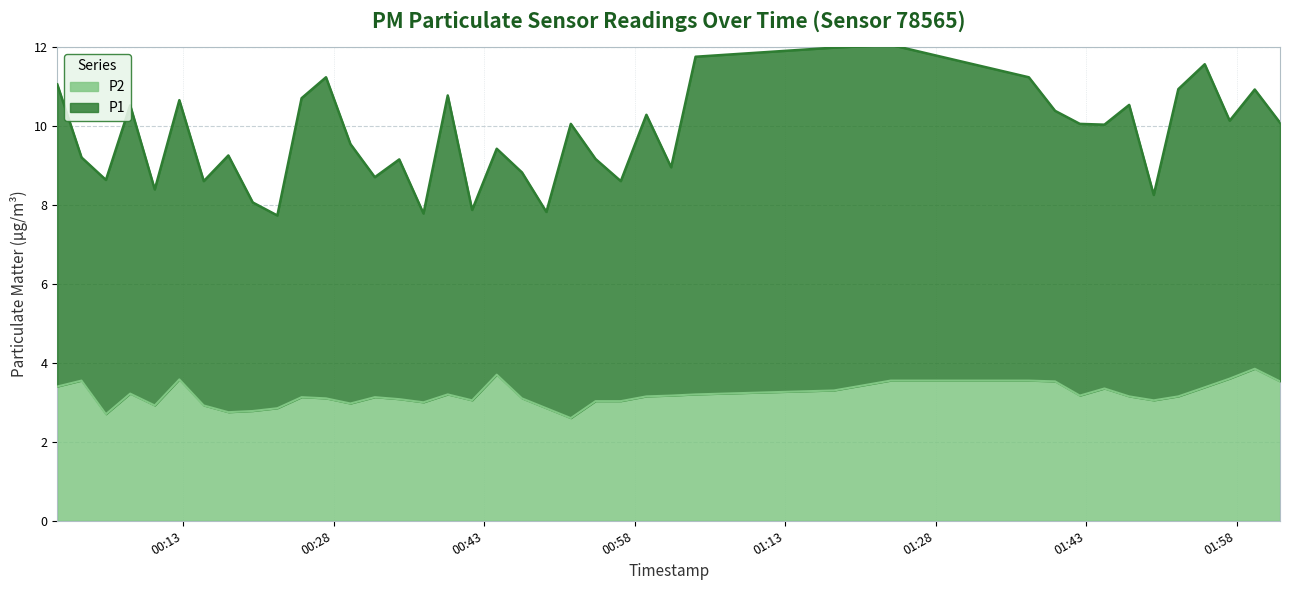

How many data points does each series have?

40